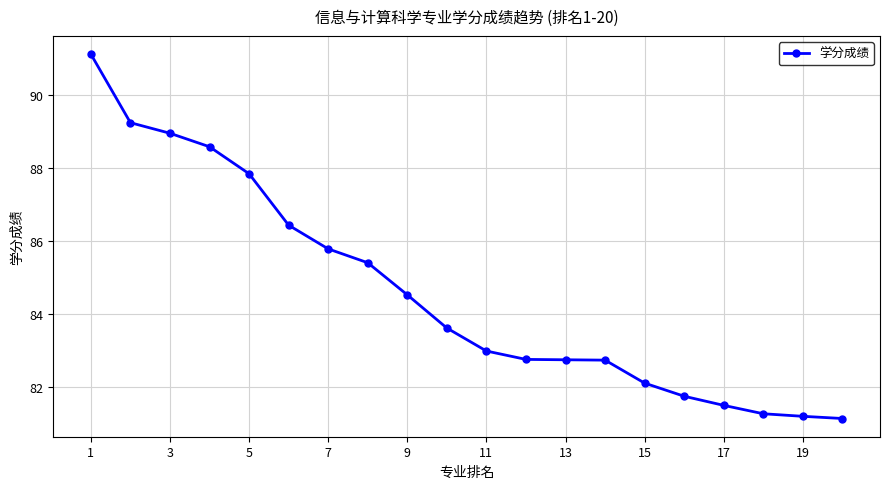

What is the average value?

84.6